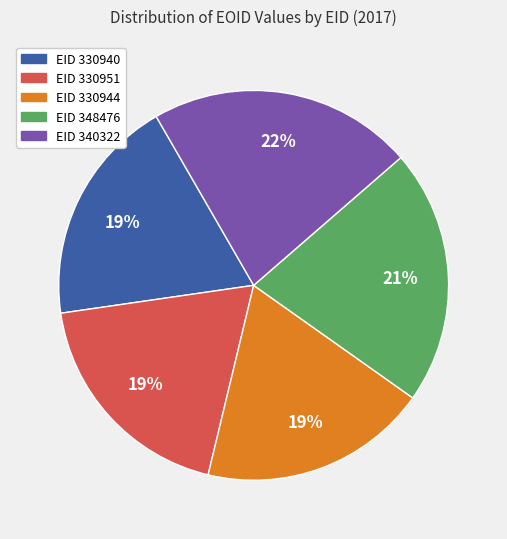

To the nearest percent, what is the average slice percentage?

20%